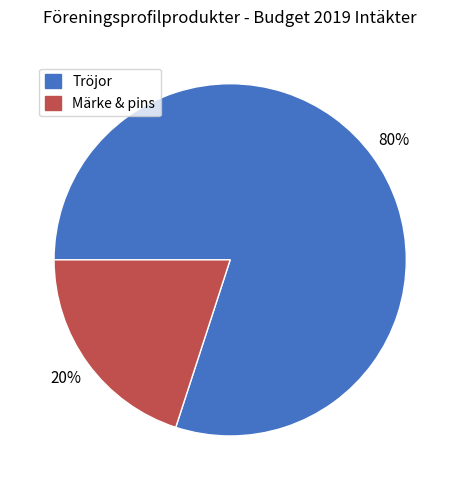

To the nearest percent, what is the combined percentage of Märke & pins and Tröjor?

100%